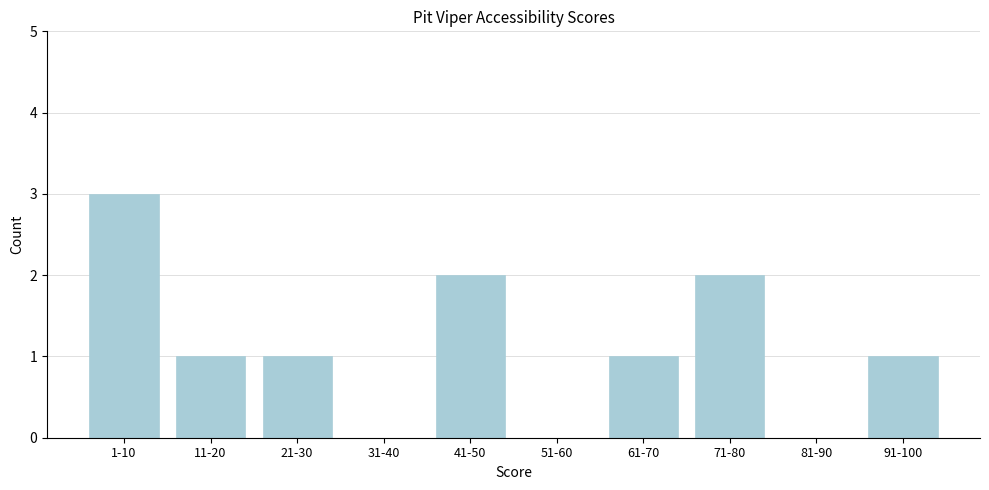

Reading right to left, transcribe all the data shown in this chart.

91-100=1	81-90=0	71-80=2	61-70=1	51-60=0	41-50=2	31-40=0	21-30=1	11-20=1	1-10=3